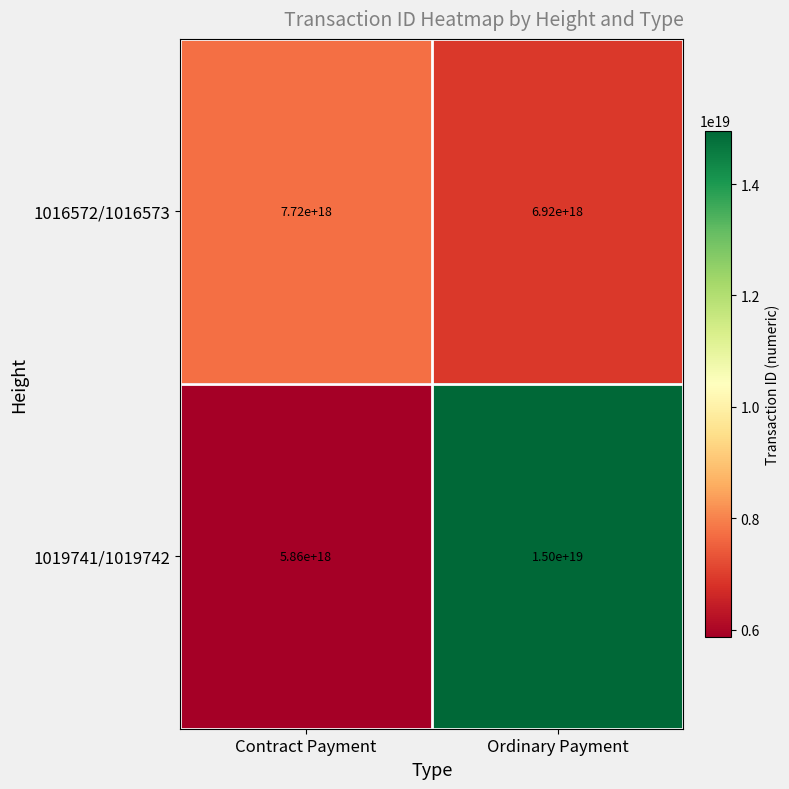

At how many categories does at least one series exceed 9069146400060053504?

1